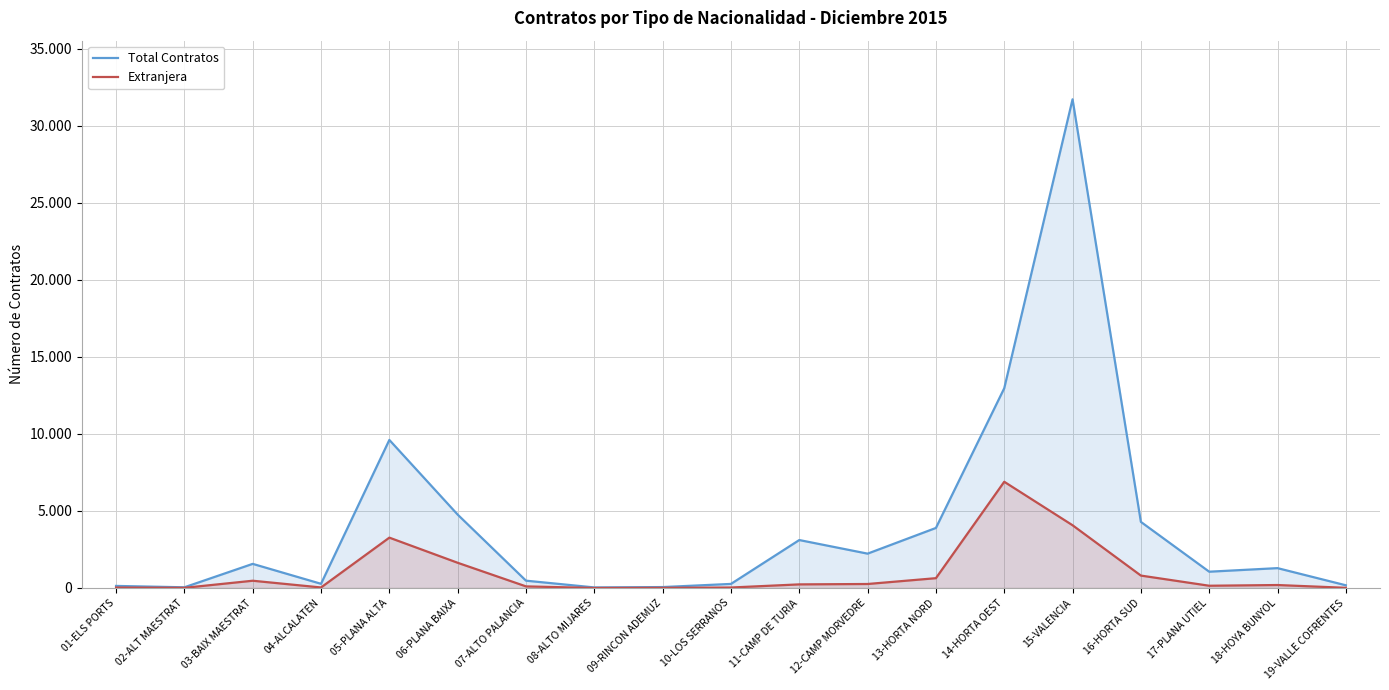

At 05-PLANA ALTA, list the series in order from largest to smallest.

Total Contratos, Extranjera